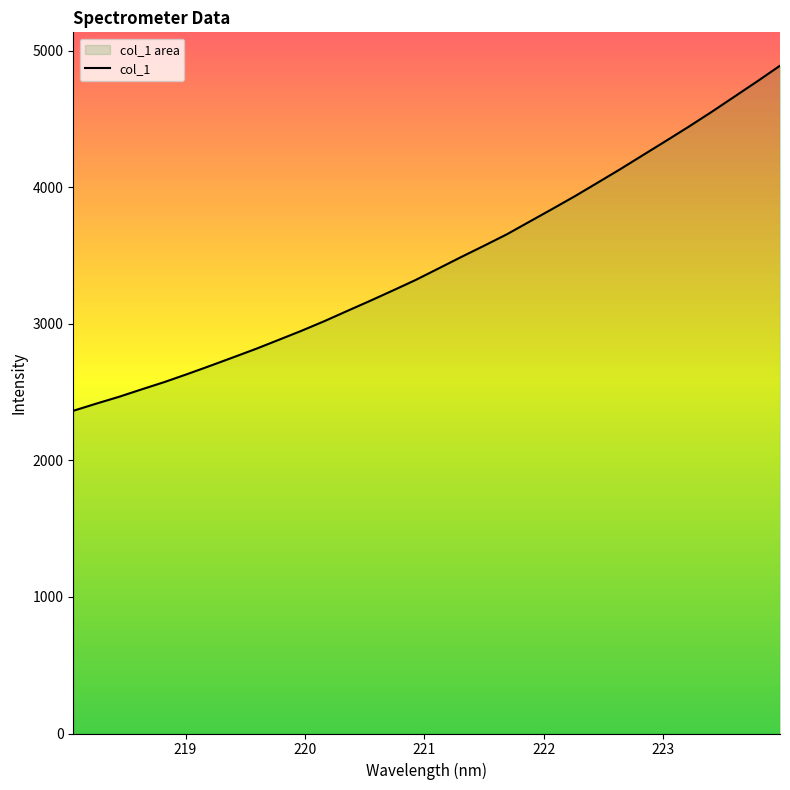

Count the number of categories in the chart.

32